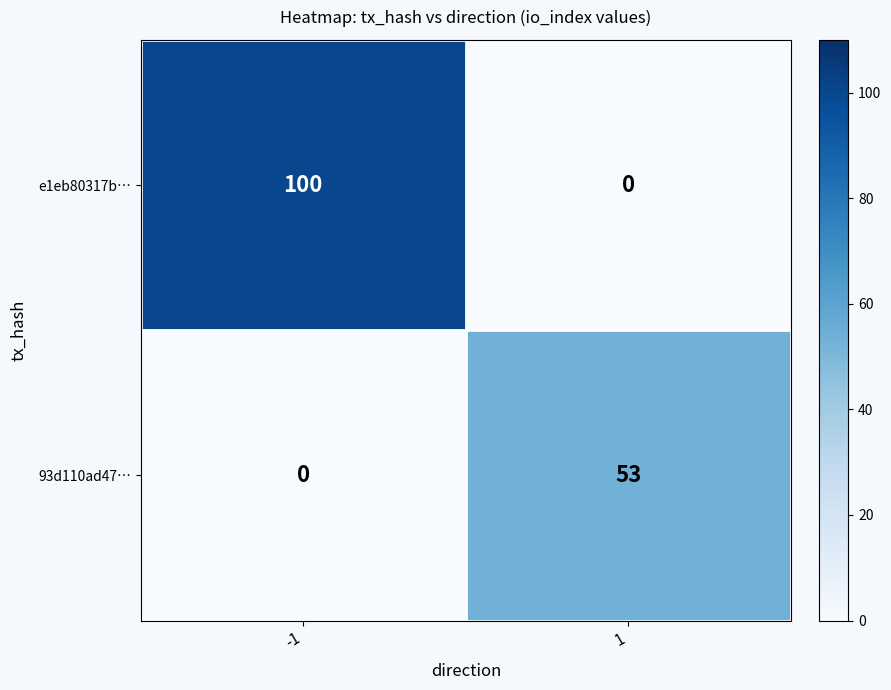

What is the maximum value shown in the chart?

100